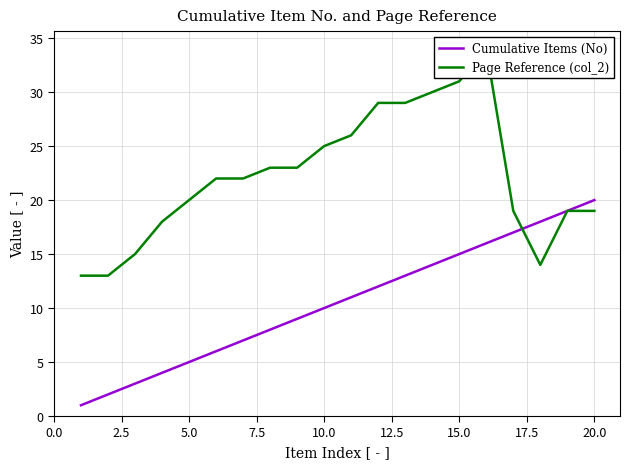

Does the chart have visible grid lines?

Yes